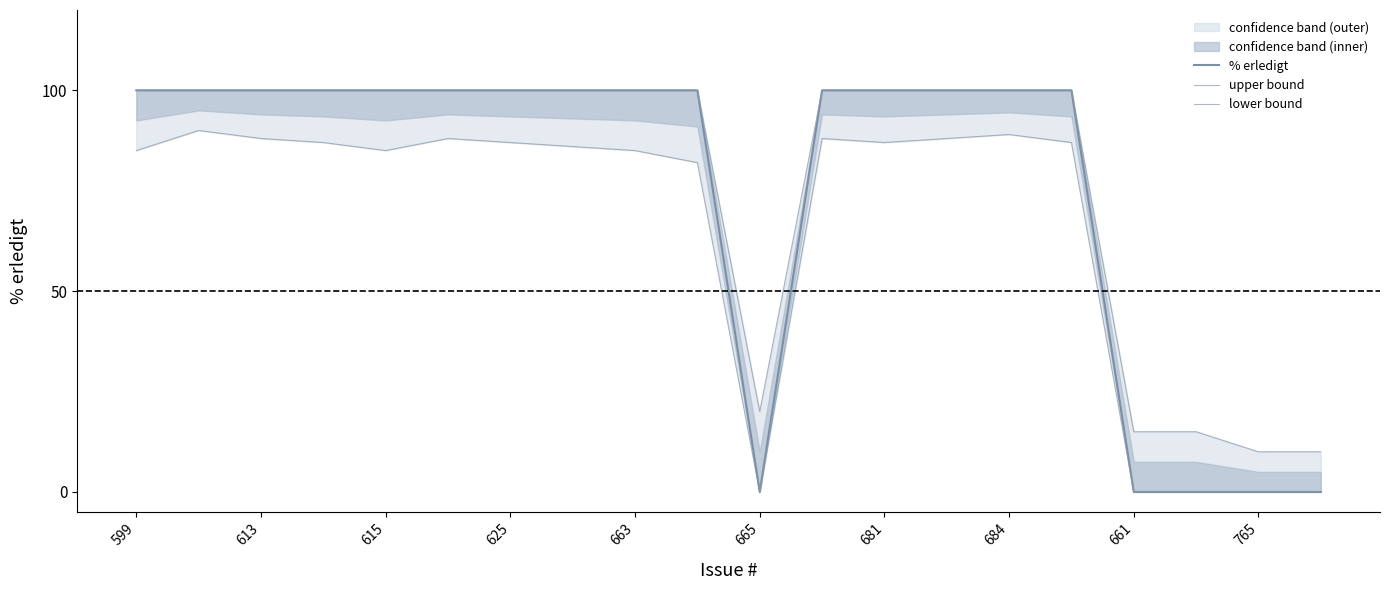

At how many categories does at least one series exceed 87?

15